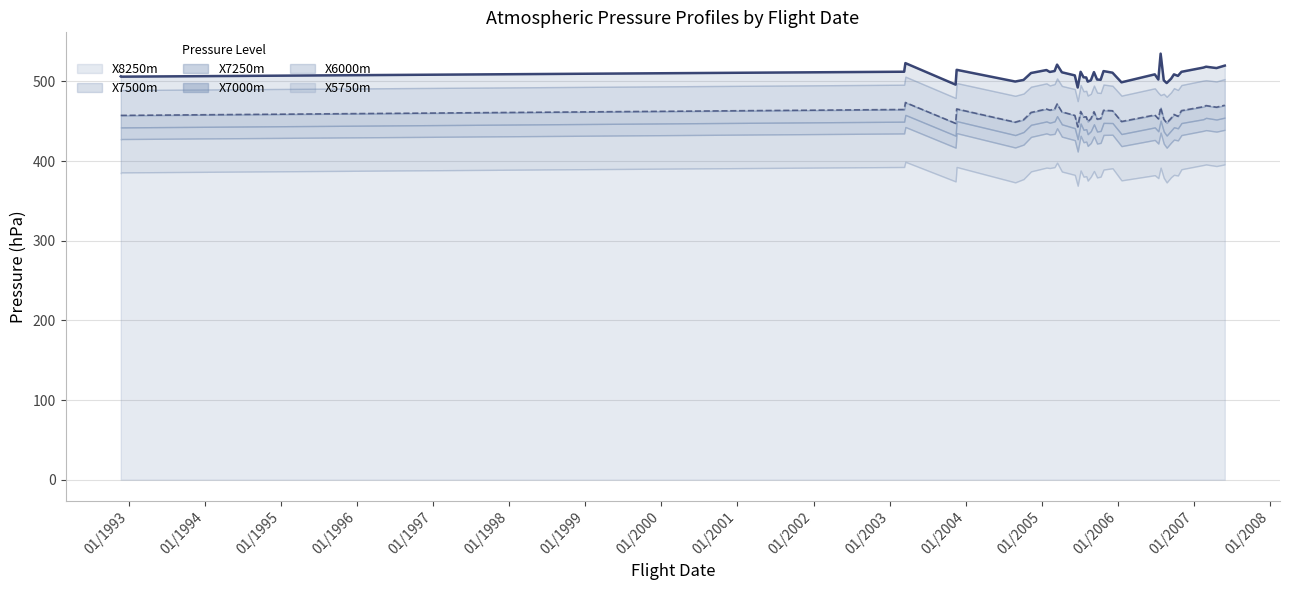

True or false: X7500m has a value of 430.7 at 04/07/2005.

True